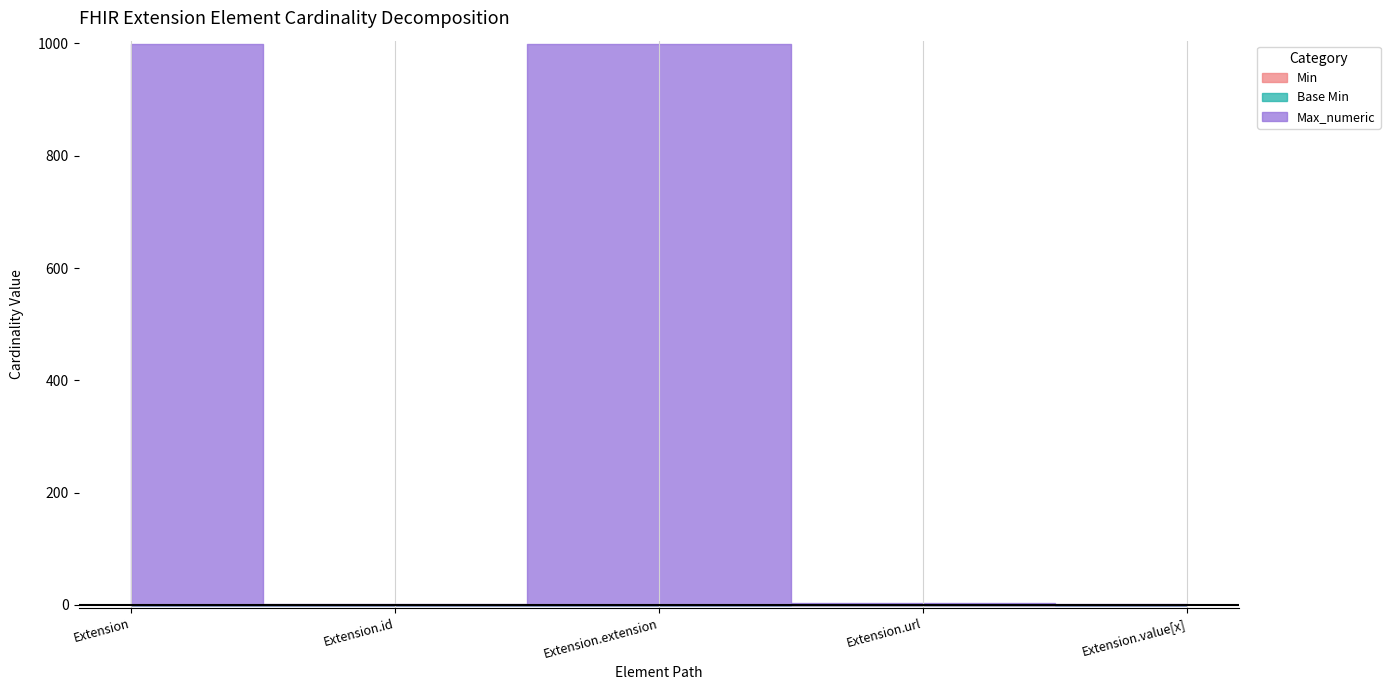

What position from the left is Extension?

1